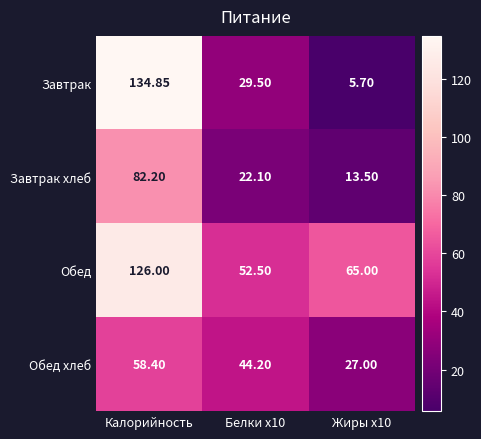

How many data points in Обед хлеб are above 44?

2